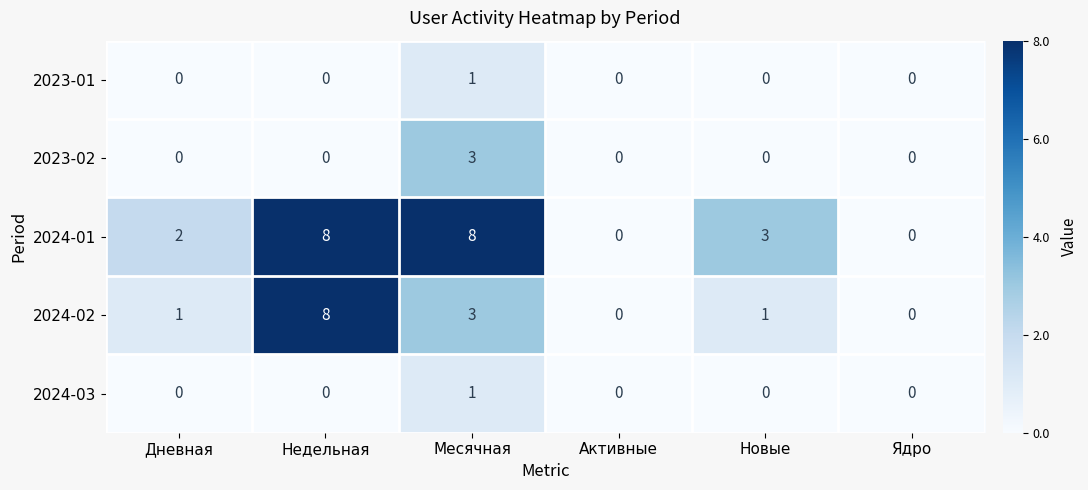

Reading left to right, list all the values displayed in this chart.

2023-01: Дневная=0	Недельная=0	Месячная=1	Активные=0	Новые=0	Ядро=0
2023-02: Дневная=0	Недельная=0	Месячная=3	Активные=0	Новые=0	Ядро=0
2024-01: Дневная=2	Недельная=8	Месячная=8	Активные=0	Новые=3	Ядро=0
2024-02: Дневная=1	Недельная=8	Месячная=3	Активные=0	Новые=1	Ядро=0
2024-03: Дневная=0	Недельная=0	Месячная=1	Активные=0	Новые=0	Ядро=0